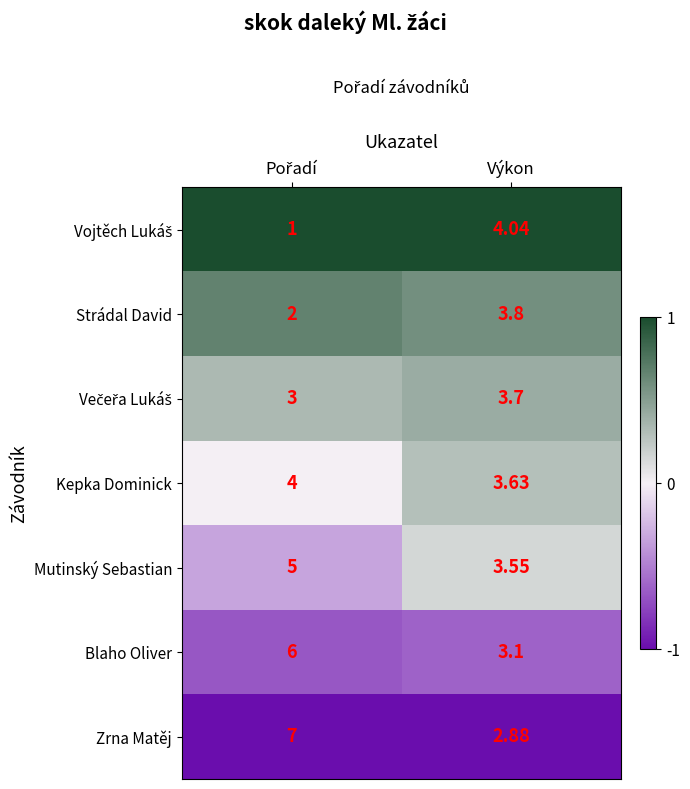

Which series has the largest total across all categories?

Zrna Matěj